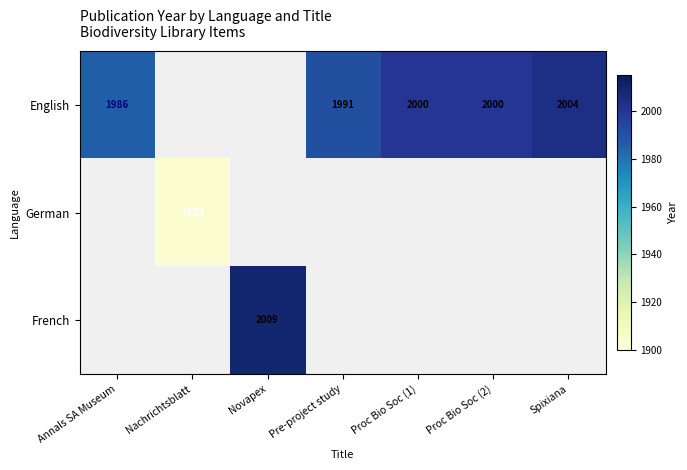

Is it true that English equals 857 at Proc Bio Soc (2)?

False